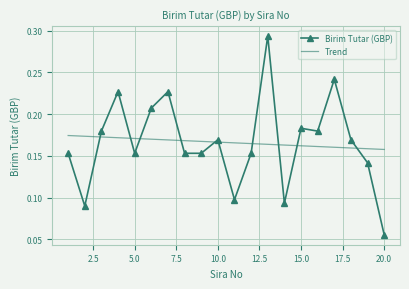

Which series has the largest range (max minus min)?

Birim Tutar (GBP)